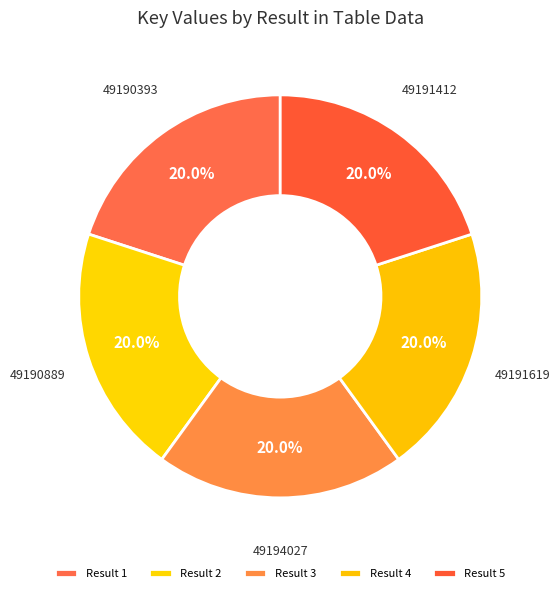

Count the number of slices in the pie.

5